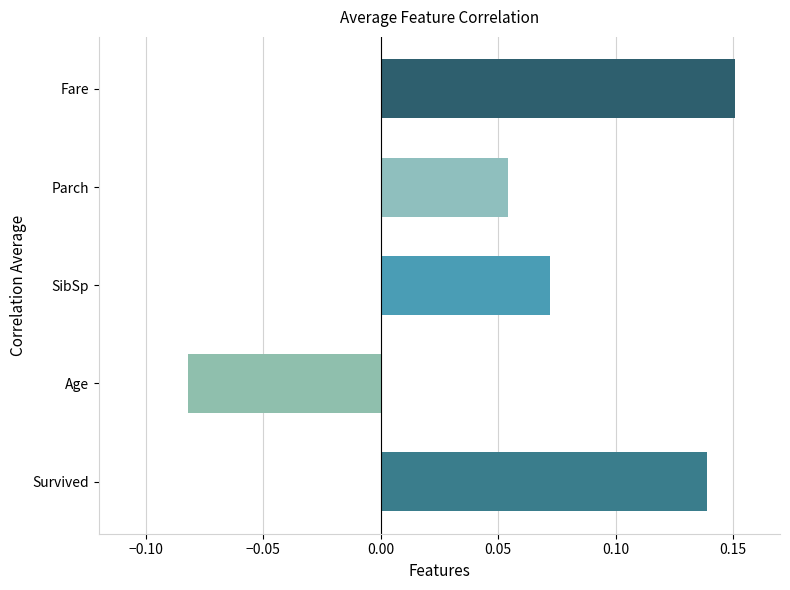

True or false: the data shows 0.3 at Fare.

False